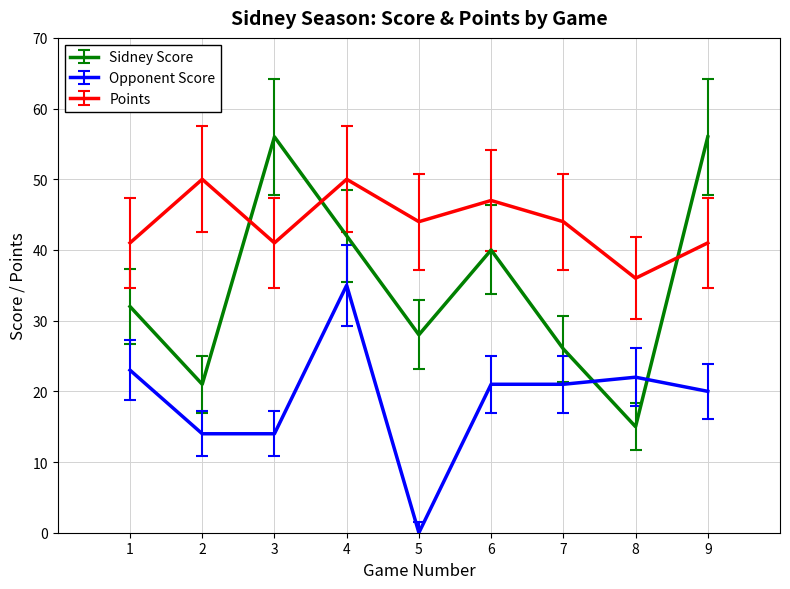

What is the minimum value for Sidney Score?

15